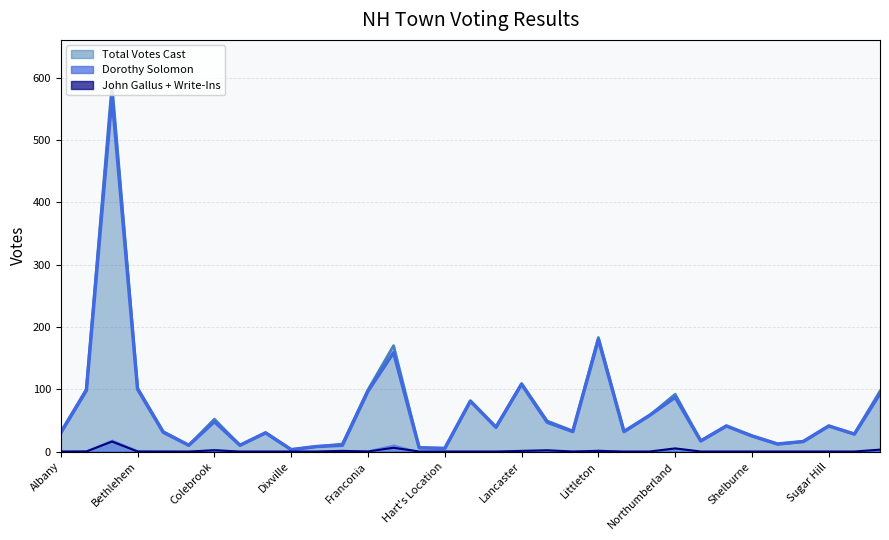

What is the label of the 26th point from the right?

Columbia